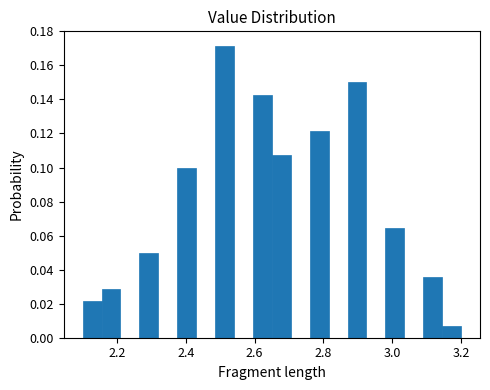

Read against the x-axis, roughly where is the centre of the tallest bar?

2.52